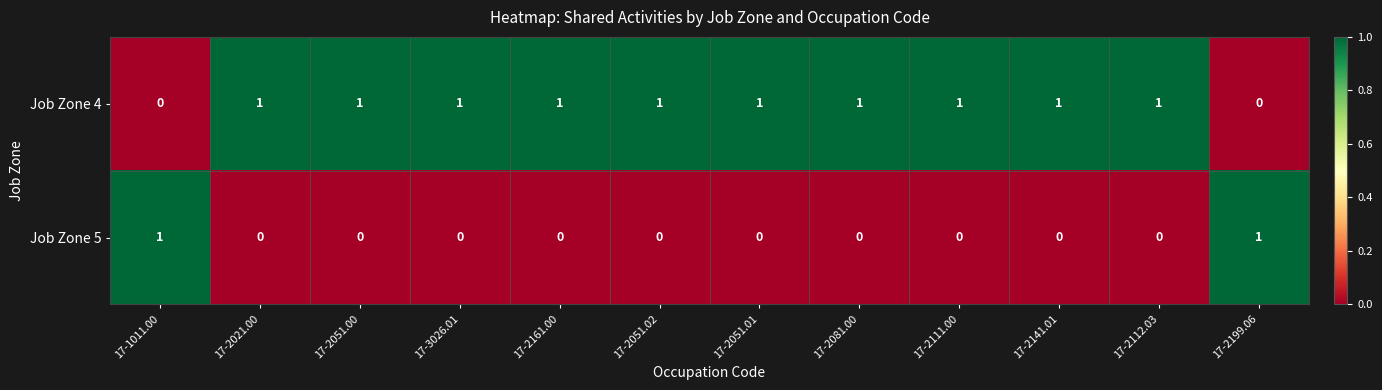

Is the value of Job Zone 4 at 17-3026.01 greater than the value of Job Zone 5 at 17-2021.00?

Yes